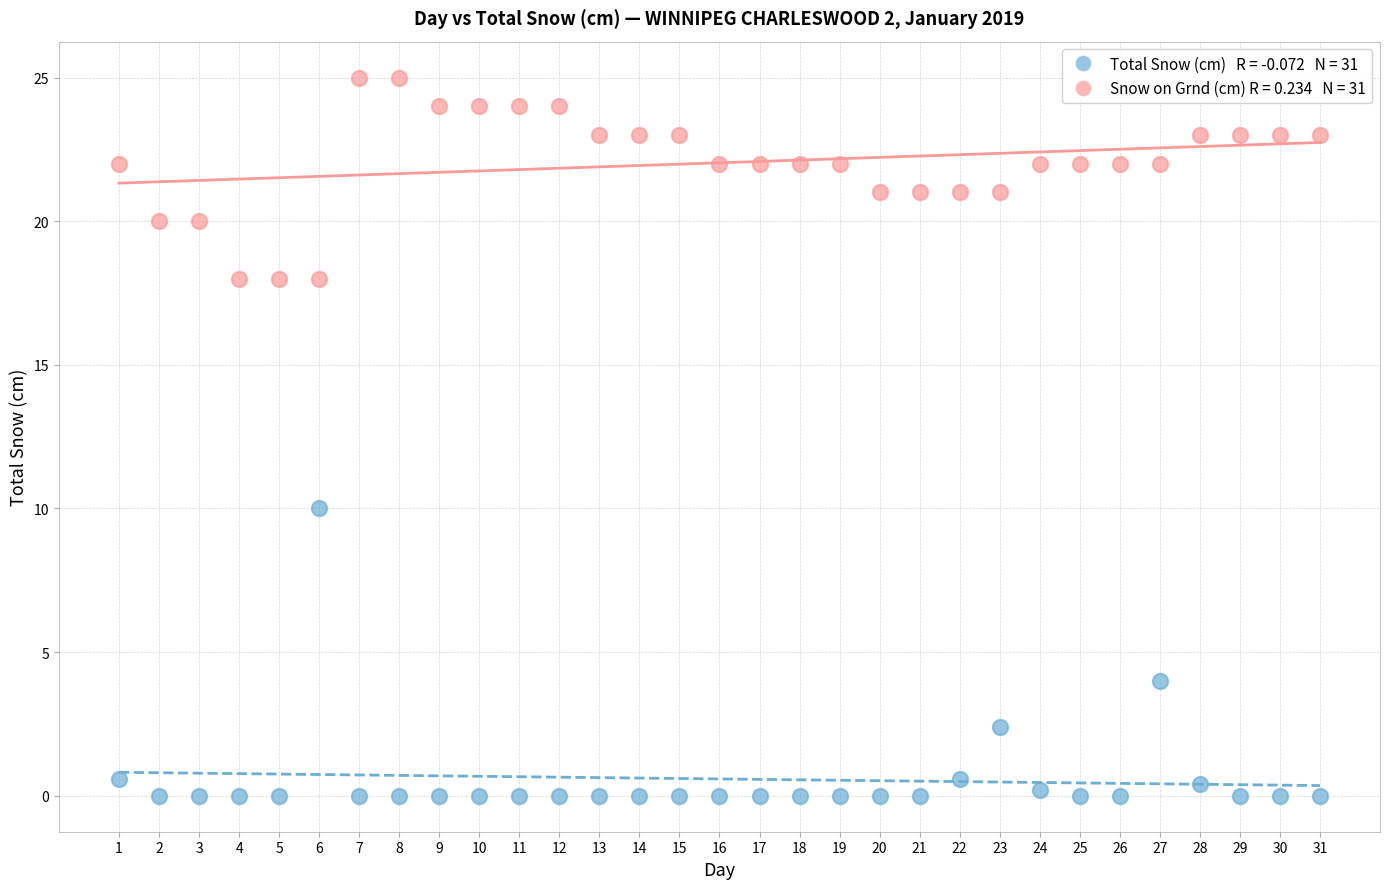

Across all series, what Y value is closest to 12?

10.0